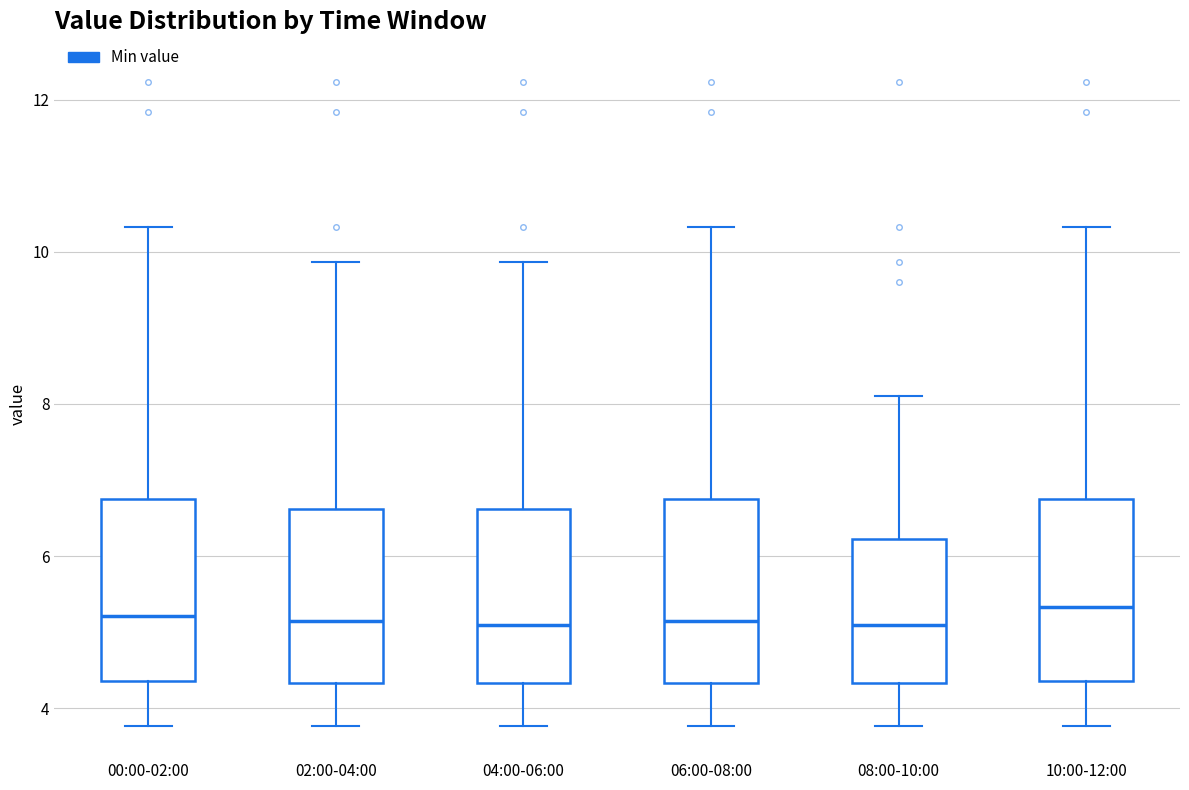

Reading left to right, transcribe this box plot: for each box, give where its median line is, the range the box spans, and where its two whiskers end, as read against the y-axis. The values are not printed on the chart, so give them approximately, as read against the axis.

00:00-02:00: median 5.2, box 4.4 to 6.8, whiskers 3.8 to 10.4
02:00-04:00: median 5.2, box 4.4 to 6.6, whiskers 3.8 to 9.8
04:00-06:00: median 5.2, box 4.4 to 6.6, whiskers 3.8 to 9.8
06:00-08:00: median 5.2, box 4.4 to 6.8, whiskers 3.8 to 10.4
08:00-10:00: median 5.2, box 4.4 to 6.2, whiskers 3.8 to 8.2
10:00-12:00: median 5.4, box 4.4 to 6.8, whiskers 3.8 to 10.4